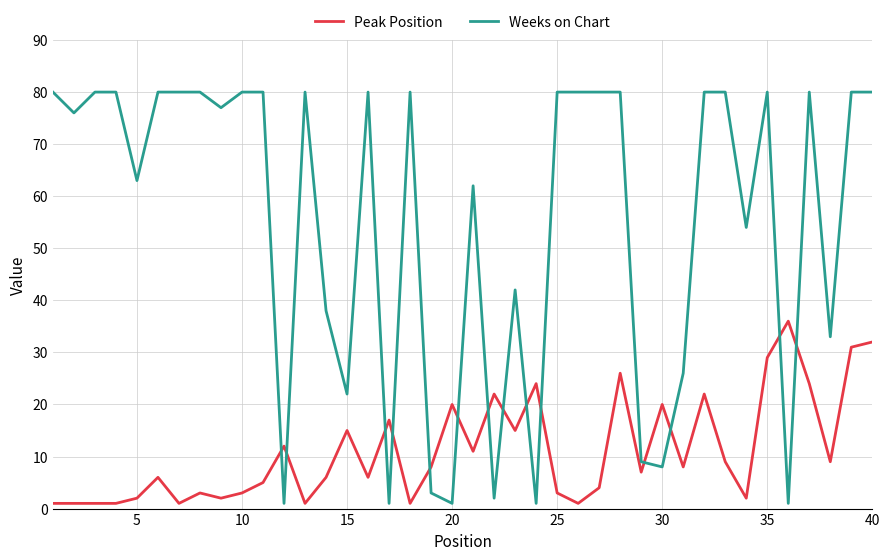

Reading left to right, list all the values displayed in this chart.

Peak Position: 1	1	1	1	2	6	1	3	2	3	5	12	1	6	15	6	17	1	8	20	11	22	15	24	3	1	4	26	7	20	8	22	9	2	29	36	24	9	31	32
Weeks on Chart: 80	76	80	80	63	80	80	80	77	80	80	1	80	38	22	80	1	80	3	1	62	2	42	1	80	80	80	80	9	8	26	80	80	54	80	1	80	33	80	80